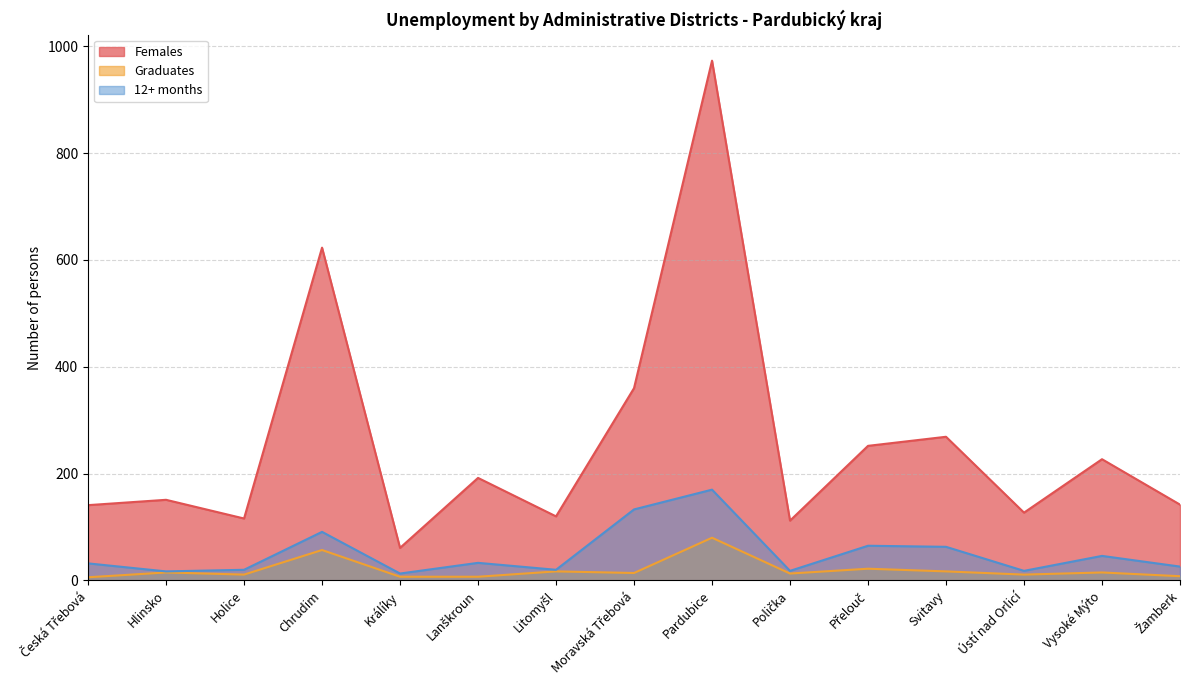

True or false: 12+ months and Females intersect in this chart.

False